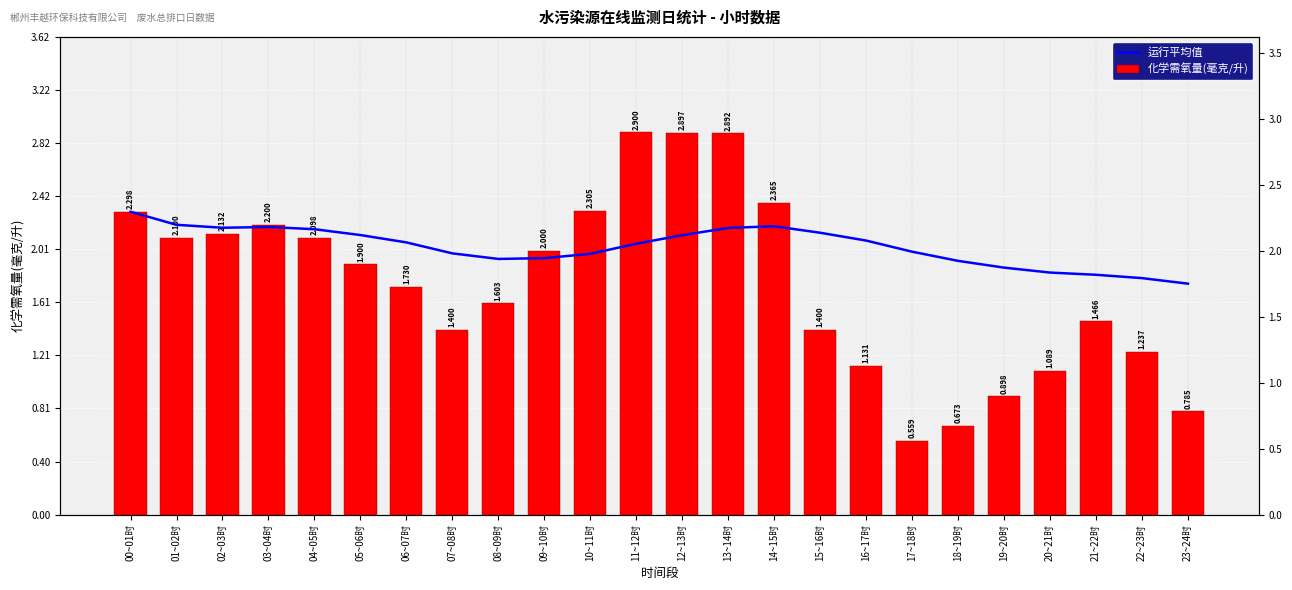

Reading left to right, extract all data points from this chart.

运行平均值: 00~01时=2.3	01~02时=2.2	02~03时=2.2	03~04时=2.2	04~05时=2.2	05~06时=2.1	06~07时=2.1	07~08时=2.0	08~09时=1.9	09~10时=1.9	10~11时=2.0	11~12时=2.1	12~13时=2.1	13~14时=2.2	14~15时=2.2	15~16时=2.1	16~17时=2.1	17~18时=2.0	18~19时=1.9	19~20时=1.9	20~21时=1.8	21~22时=1.8	22~23时=1.8	23~24时=1.8
化学需氧量(毫克/升): 00~01时=2.3	01~02时=2.1	02~03时=2.1	03~04时=2.2	04~05时=2.1	05~06时=1.9	06~07时=1.7	07~08时=1.4	08~09时=1.6	09~10时=2.0	10~11时=2.3	11~12时=2.9	12~13时=2.9	13~14时=2.9	14~15时=2.4	15~16时=1.4	16~17时=1.1	17~18时=0.6	18~19时=0.7	19~20时=0.9	20~21时=1.1	21~22时=1.5	22~23时=1.2	23~24时=0.8